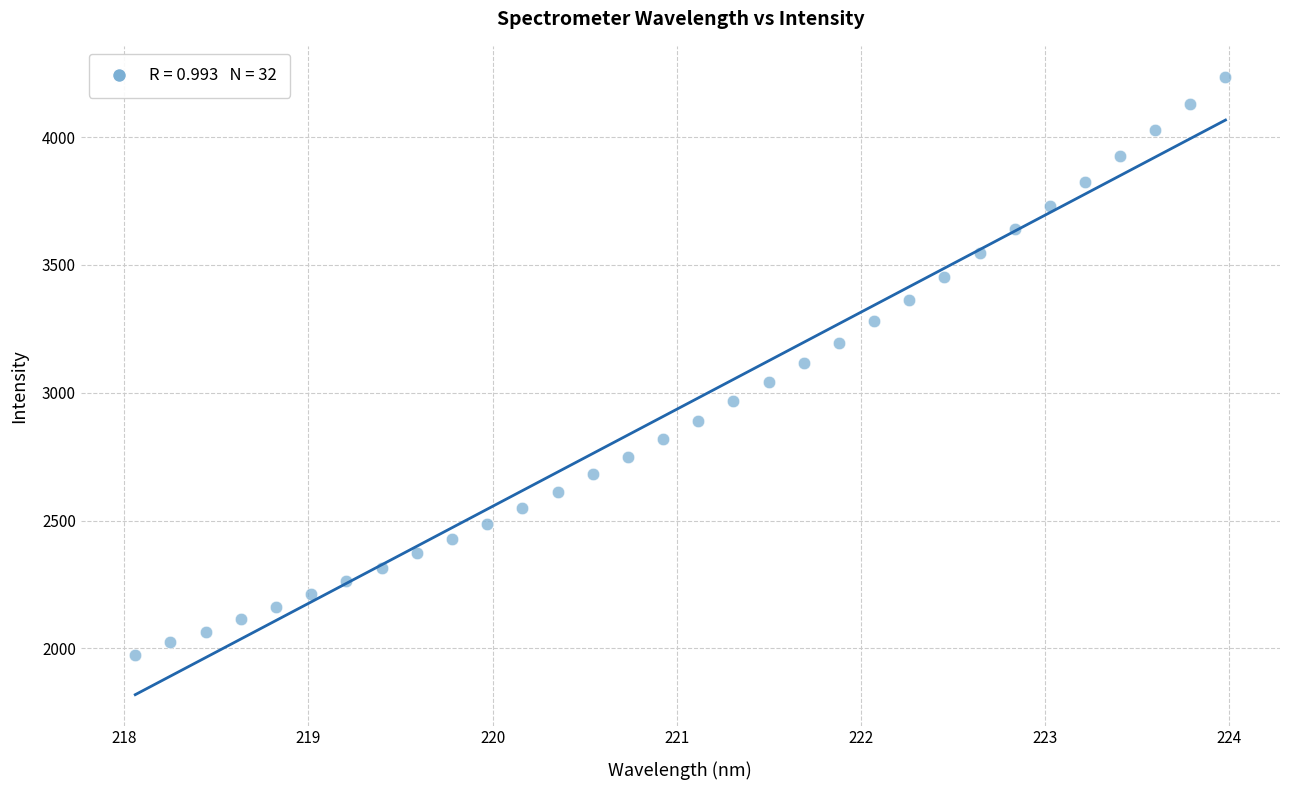

What is the range of Y values (max minus min)?

2260.9